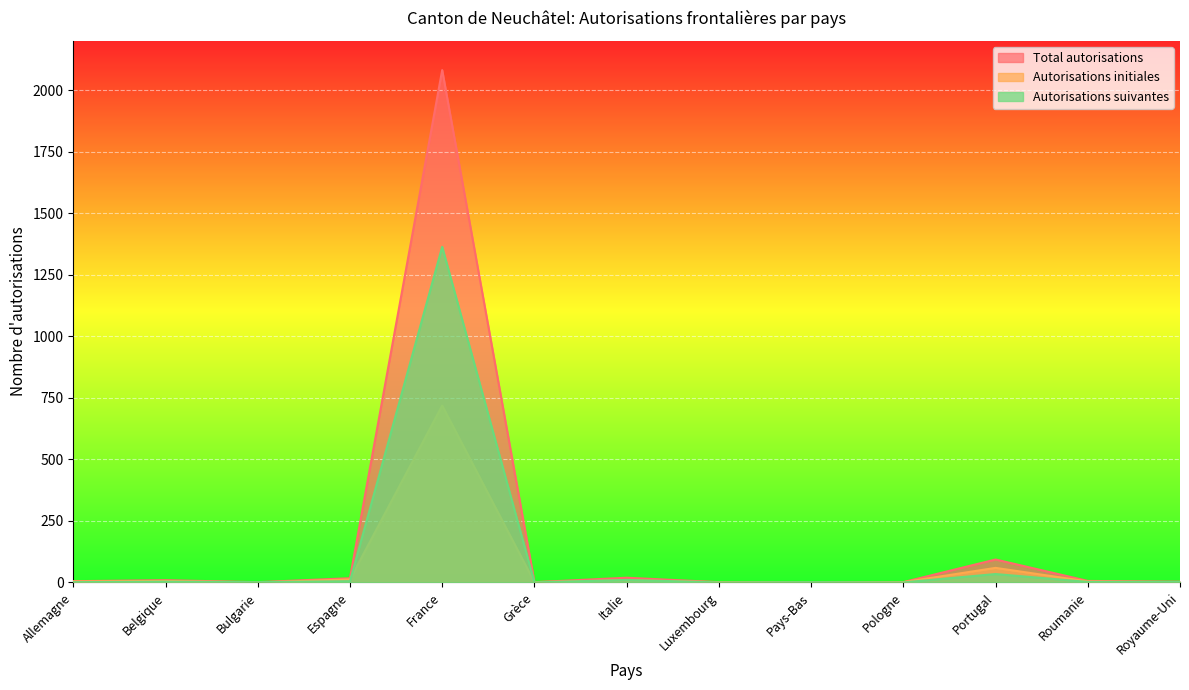

What is the lowest value of the Total autorisations series?

1